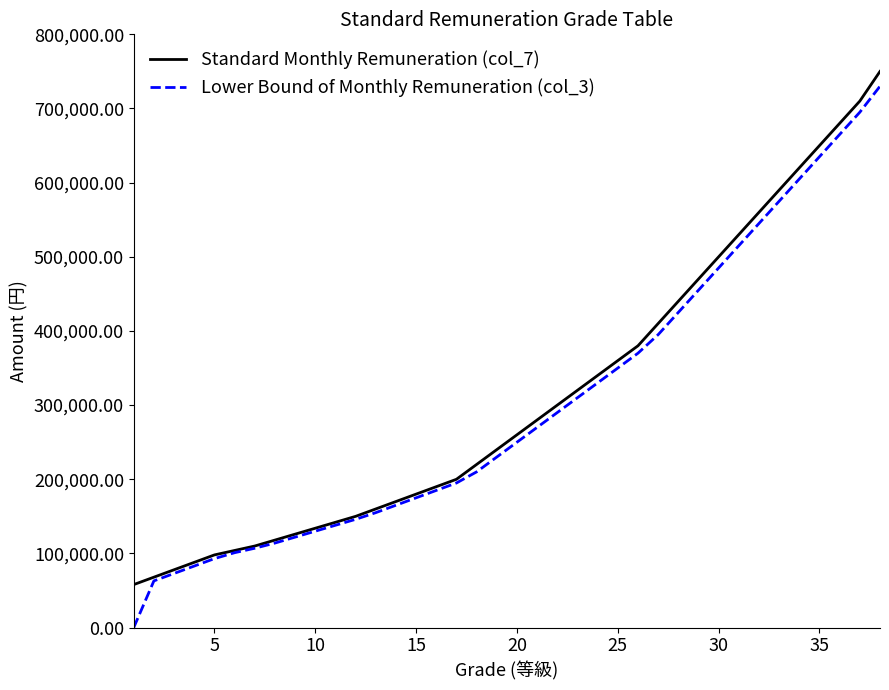

What is the maximum value shown in the chart?

750000